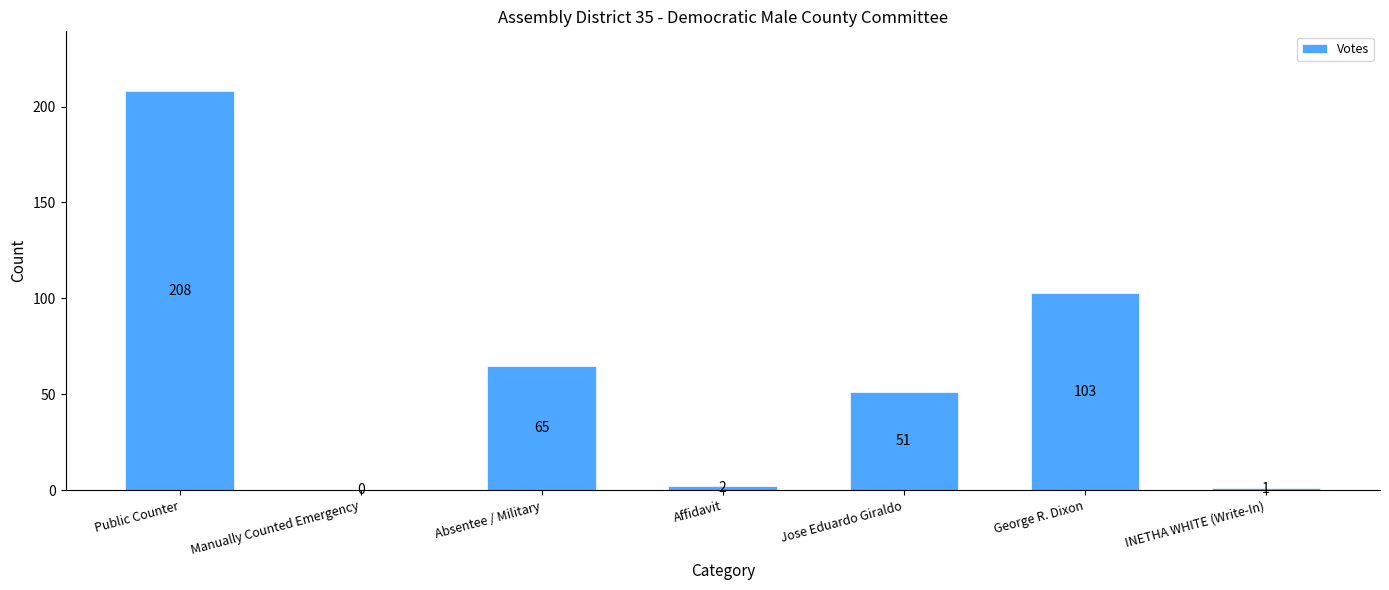

What is the sum of the values at Absentee / Military and Public Counter?

273